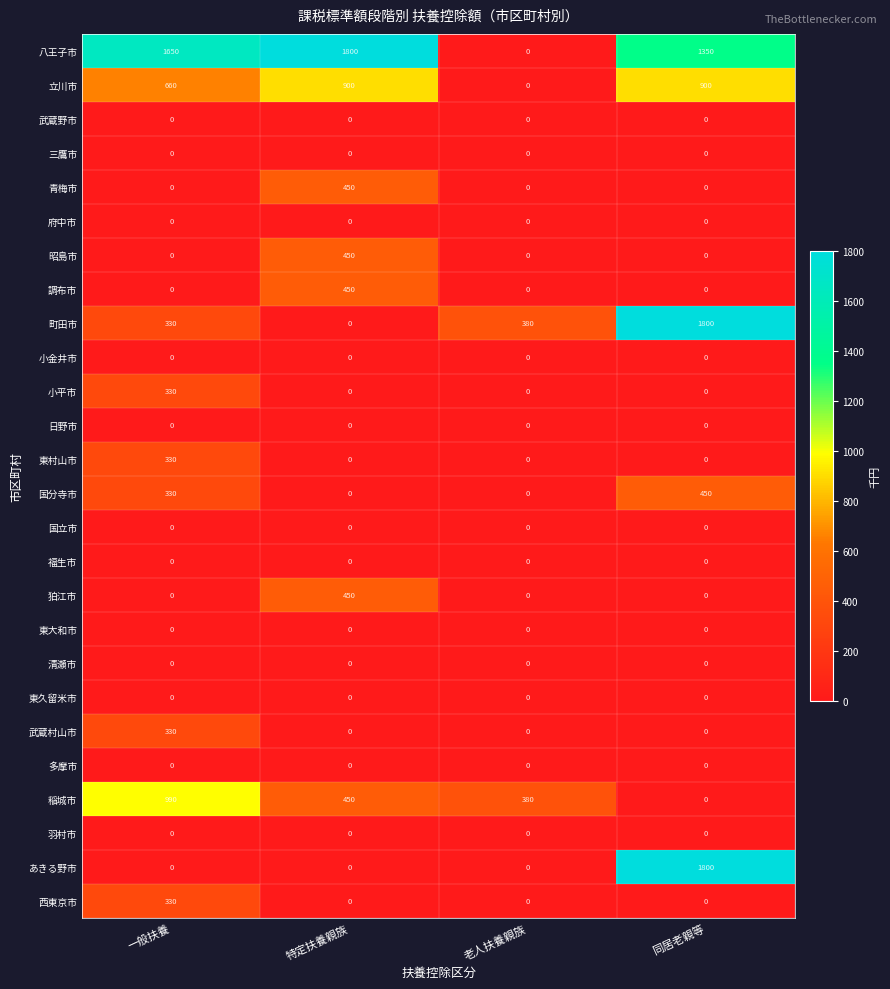

What is the sum of the 昭島市 values at 一般扶養 and 特定扶養親族?

450